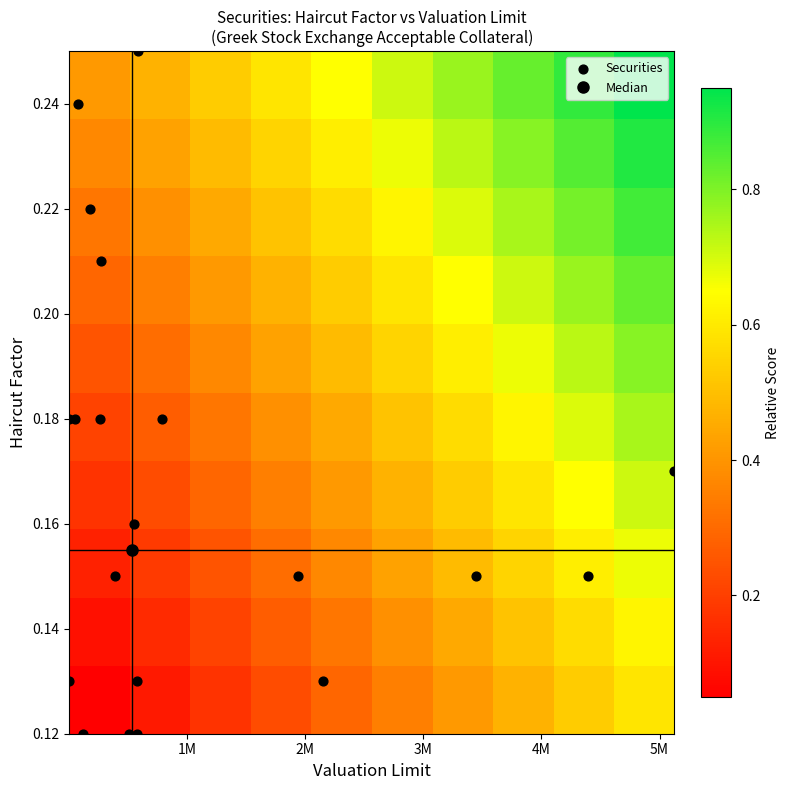

How many data points does each series have?

20